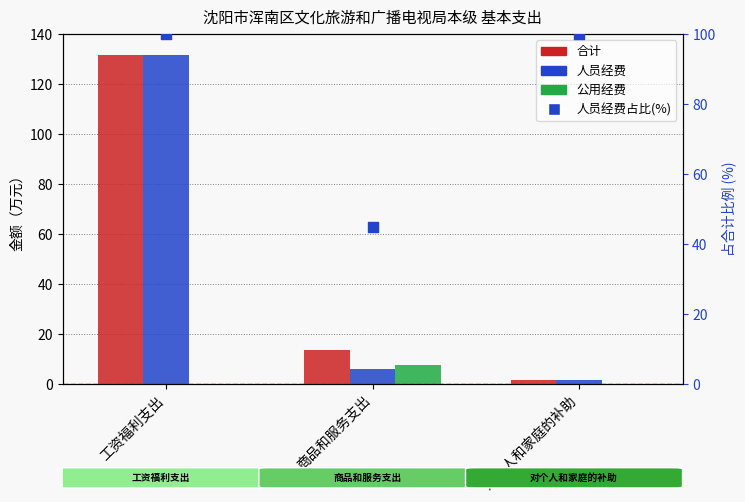

Which series has the largest Y range (max minus min)?

合计